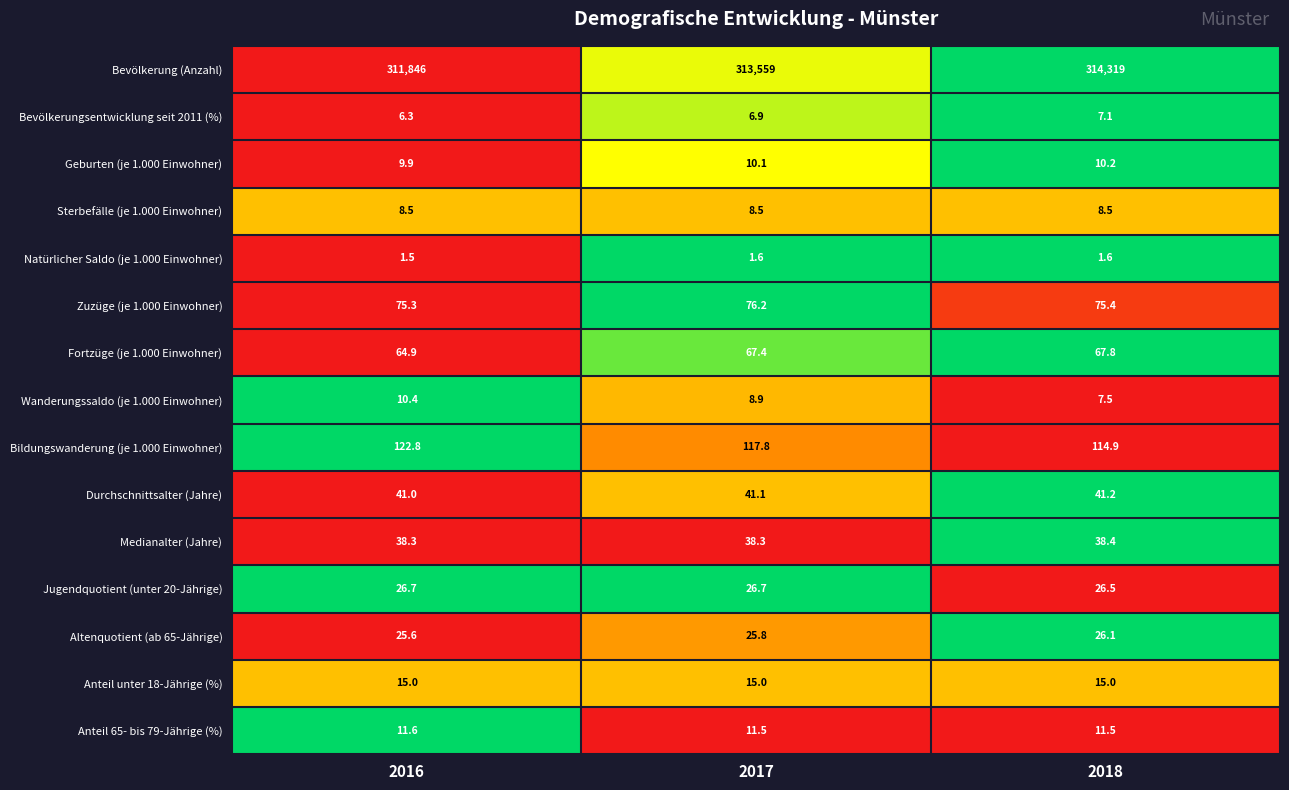

Which series has the widest spread of values?

Bevölkerung (Anzahl)